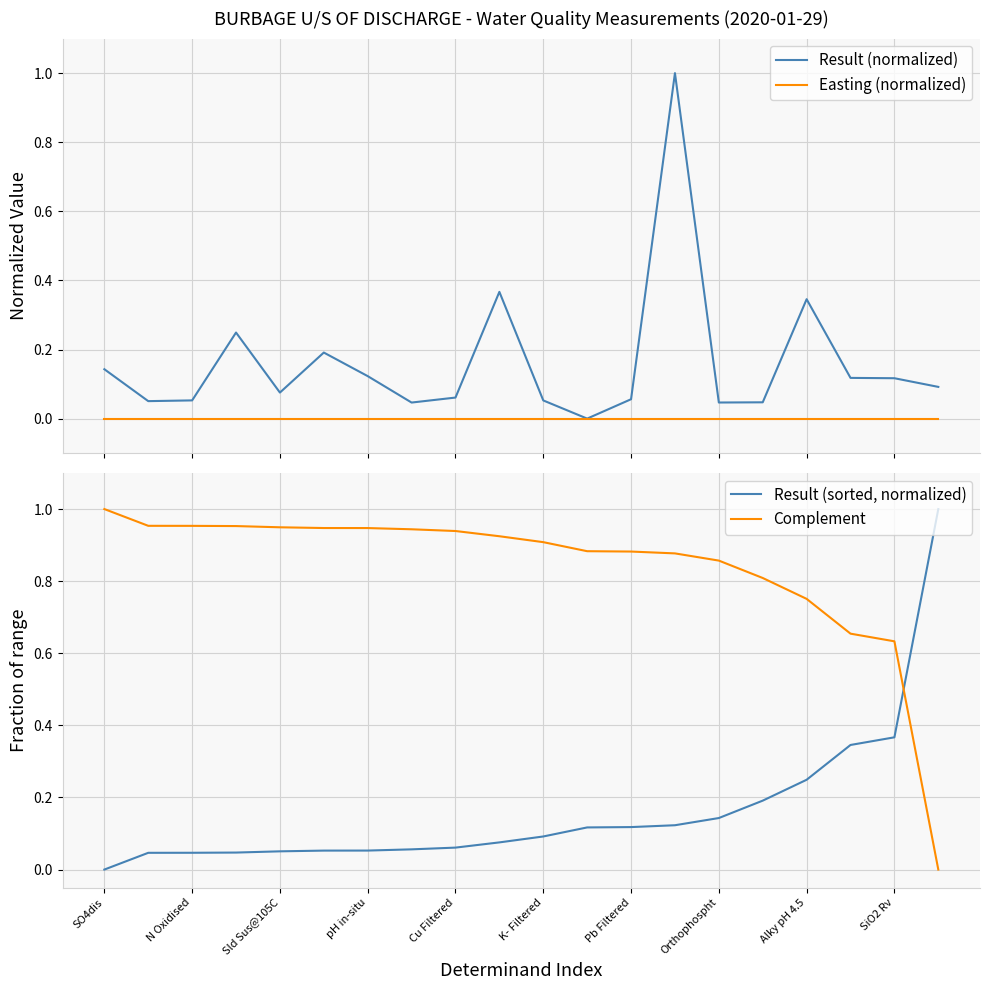

Which series ends up on top after the final intersection of Complement and Result (normalized)?

Result (normalized)